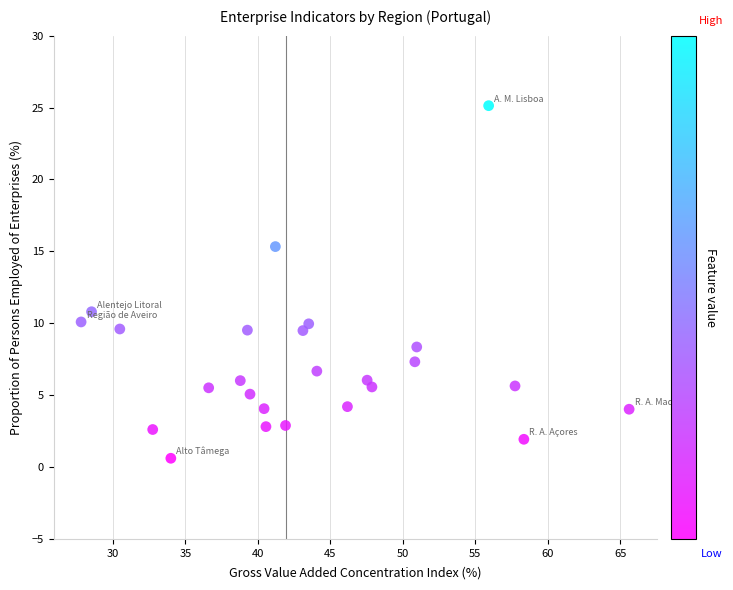

What Y value in the scatter plot is closest to 12?

10.8